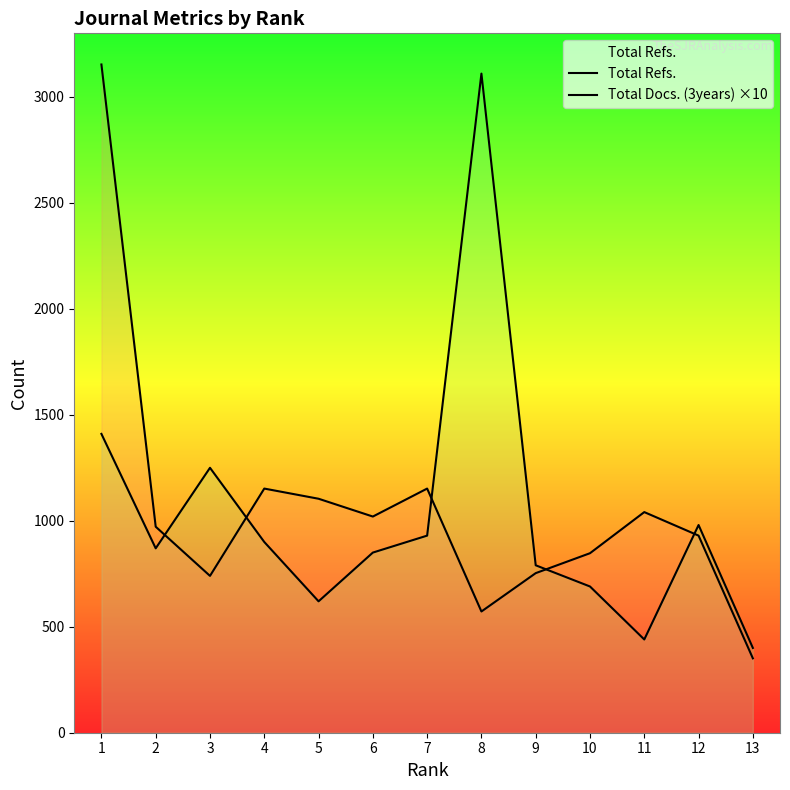

What is the highest value of the Total Refs. series?

3153